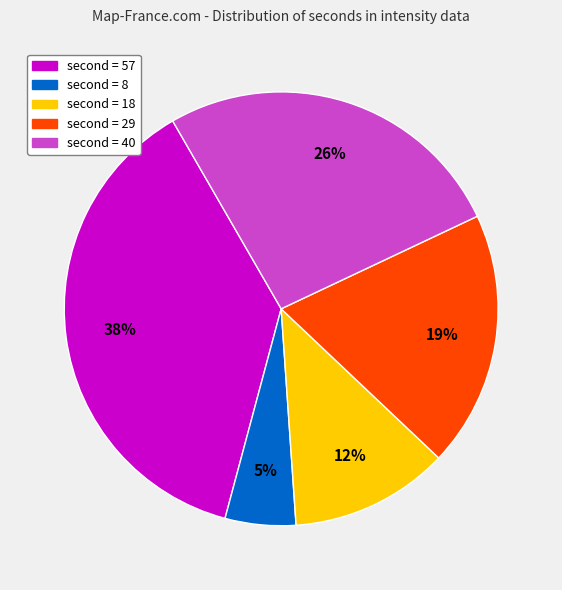

Count the number of slices in the pie.

5